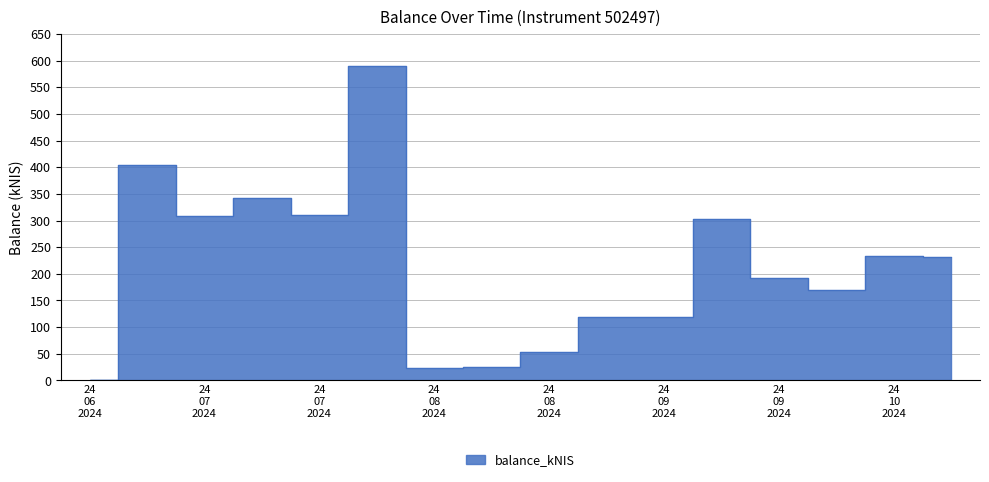

Rank the categories by value from highest to lowest.

2024-08-01, 2024-07-04, 2024-07-18, 2024-07-25, 2024-07-11, 2024-09-12, 2024-10-01, 2024-10-10, 2024-09-19, 2024-09-26, 2024-09-05, 2024-08-29, 2024-08-22, 2024-08-15, 2024-08-08, 2024-06-27